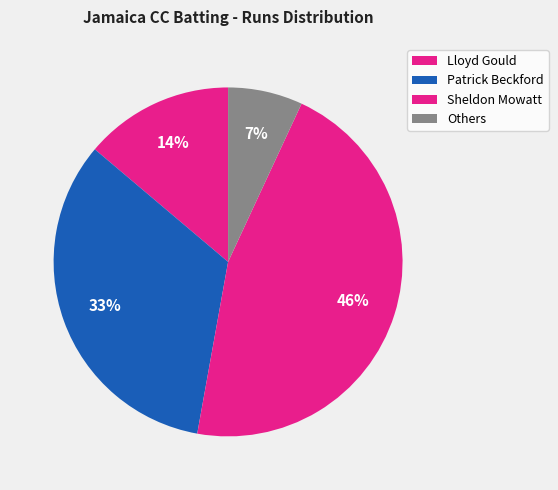

How many segments does this pie chart have?

4